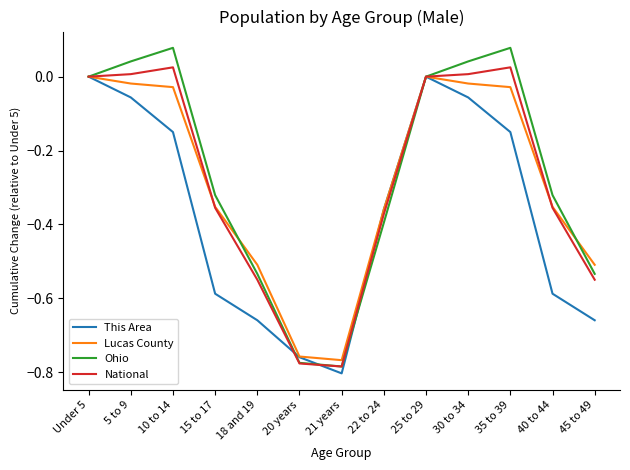

Which series changed the most between 21 years and 30 to 34?

Ohio